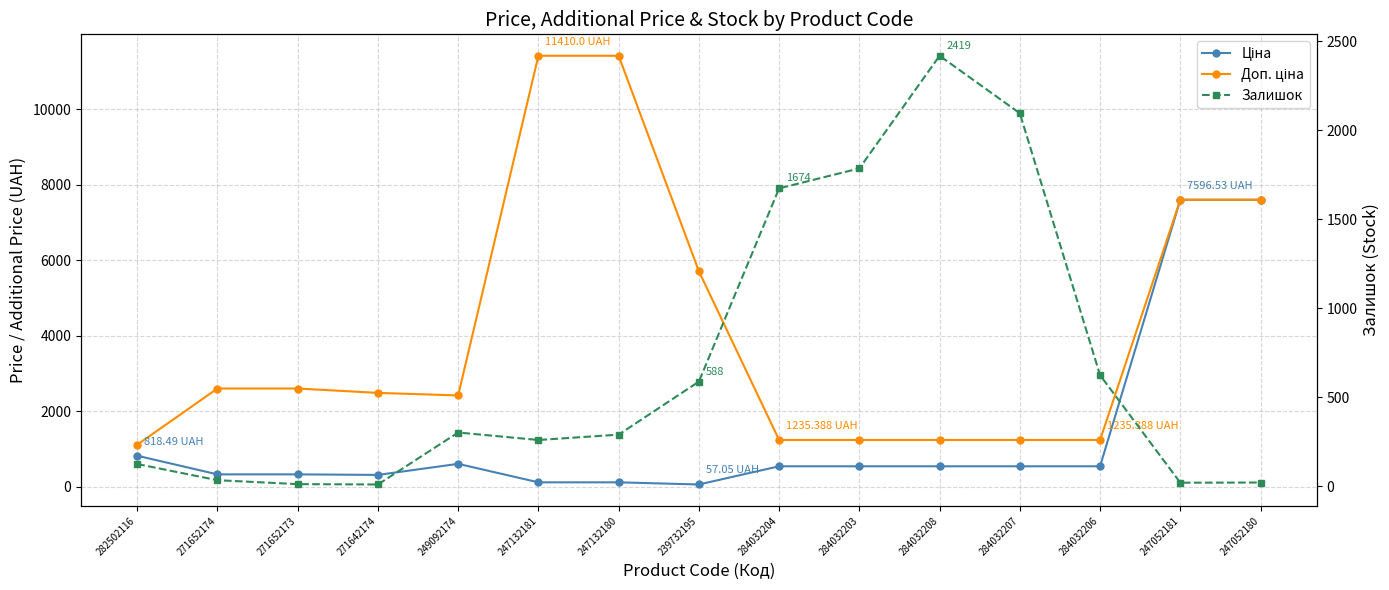

True or false: Доп. ціна and Ціна intersect in this chart.

False